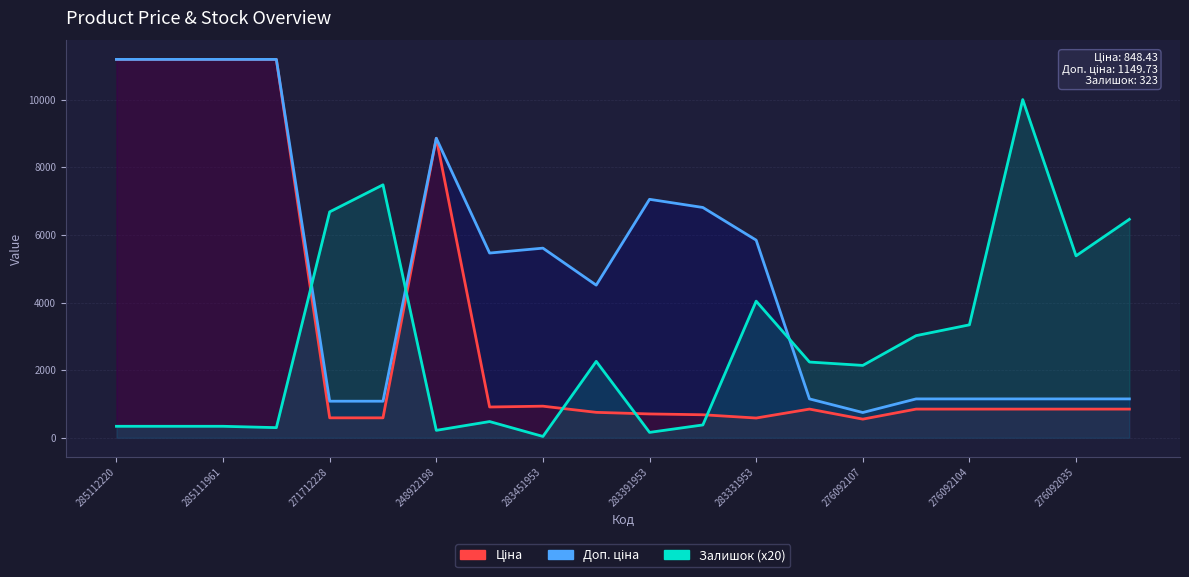

Which series has the largest total across all categories?

Доп. ціна